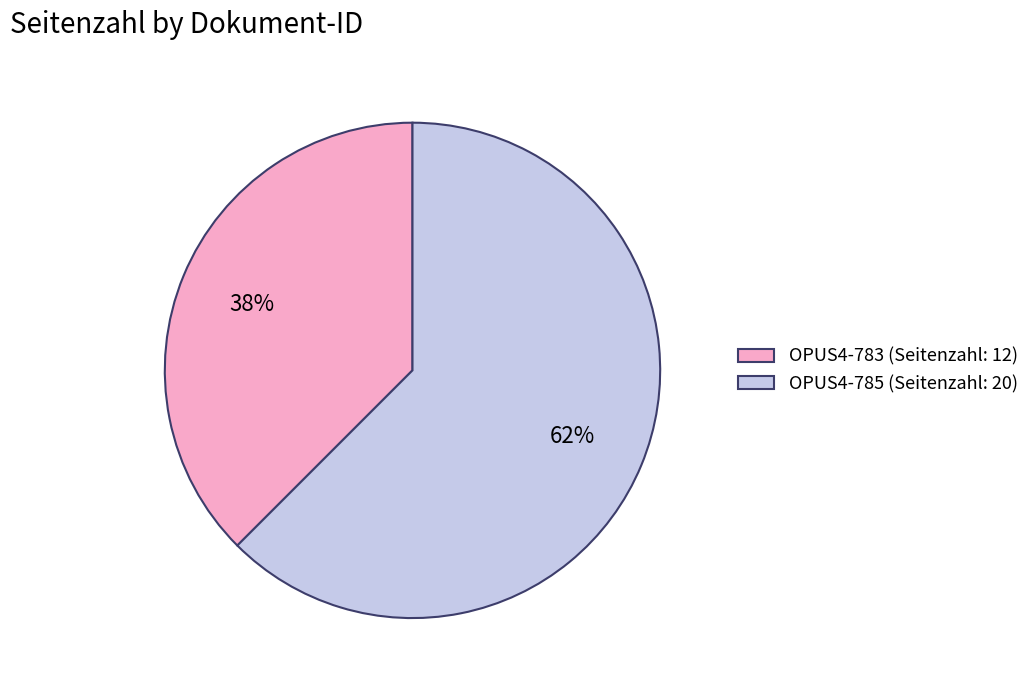

True or false: OPUS4-783 accounts for 50% of the total.

False